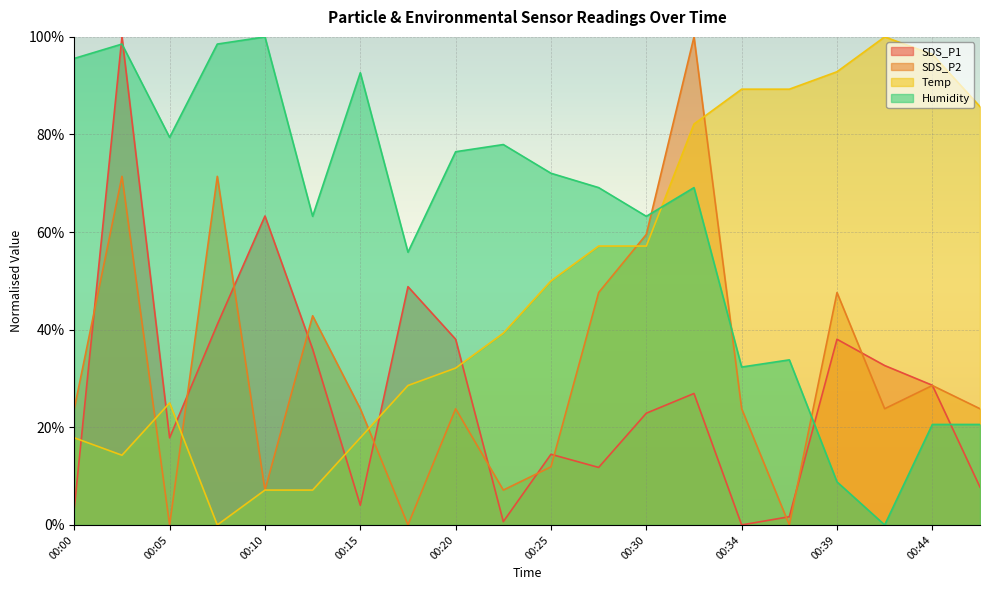

What is the greatest value displayed?

100.0